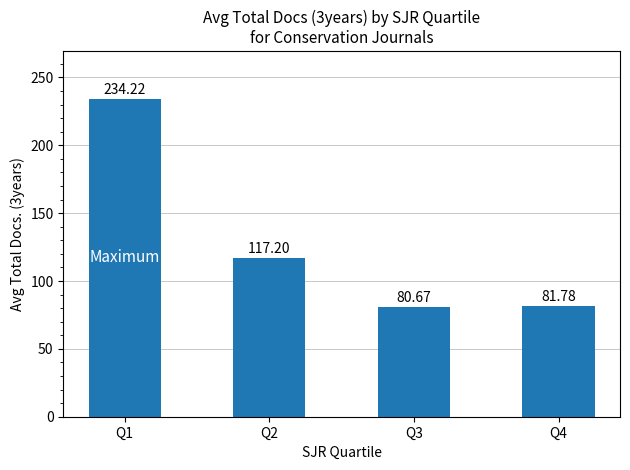

What is the minimum value shown in the chart?

80.7